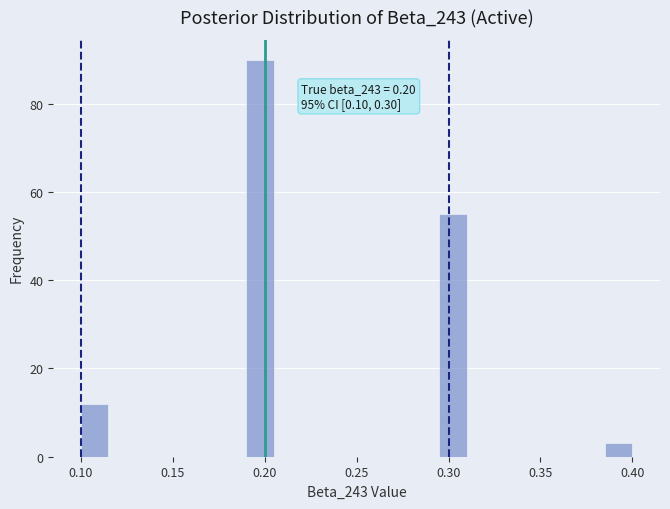

Around what value on the x-axis is the tallest bar? Give the approximate position of its centre, as read against the axis.

0.200